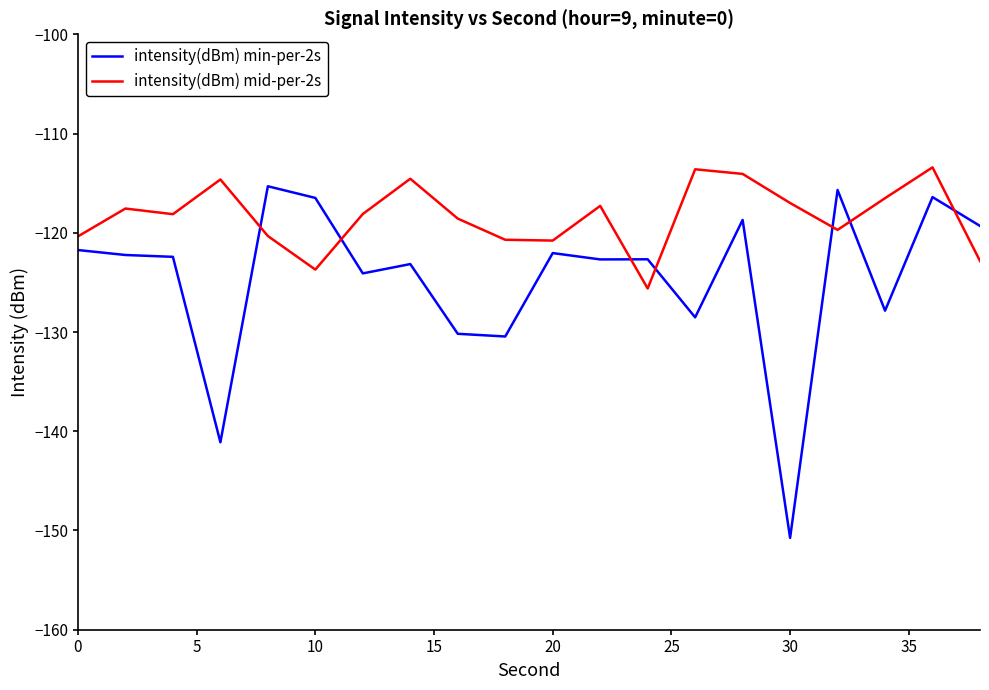

Which series has the widest spread of values?

intensity(dBm) min-per-2s